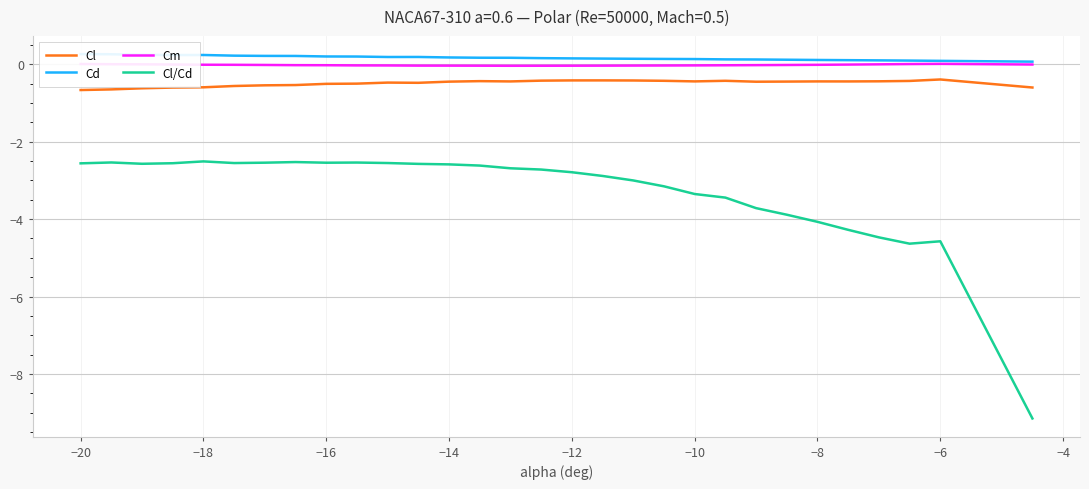

The value of Cl/Cd at −18 is -1.0. True or false?

False